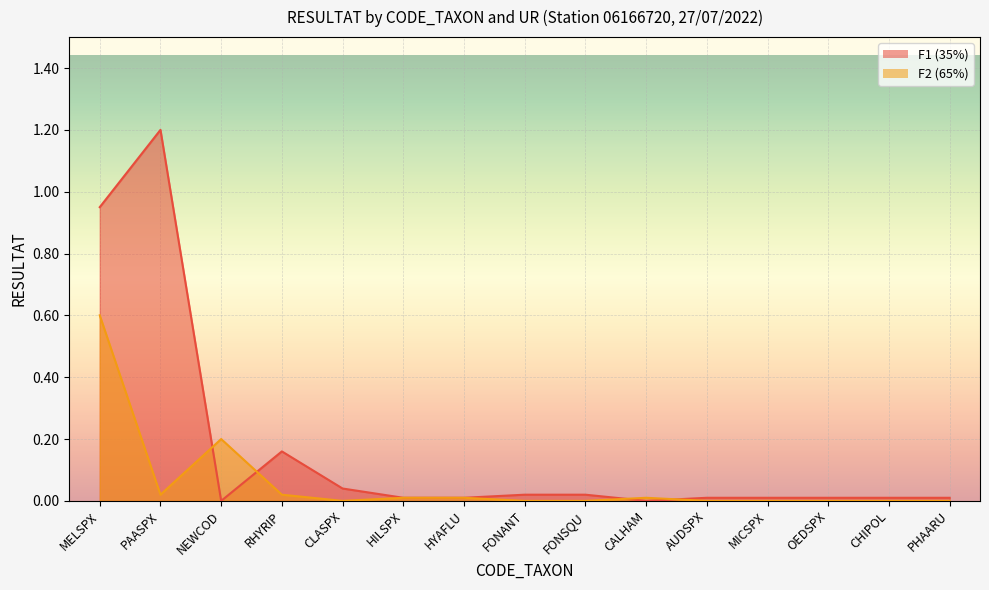

What are all the series names shown in the legend?

F1, F2